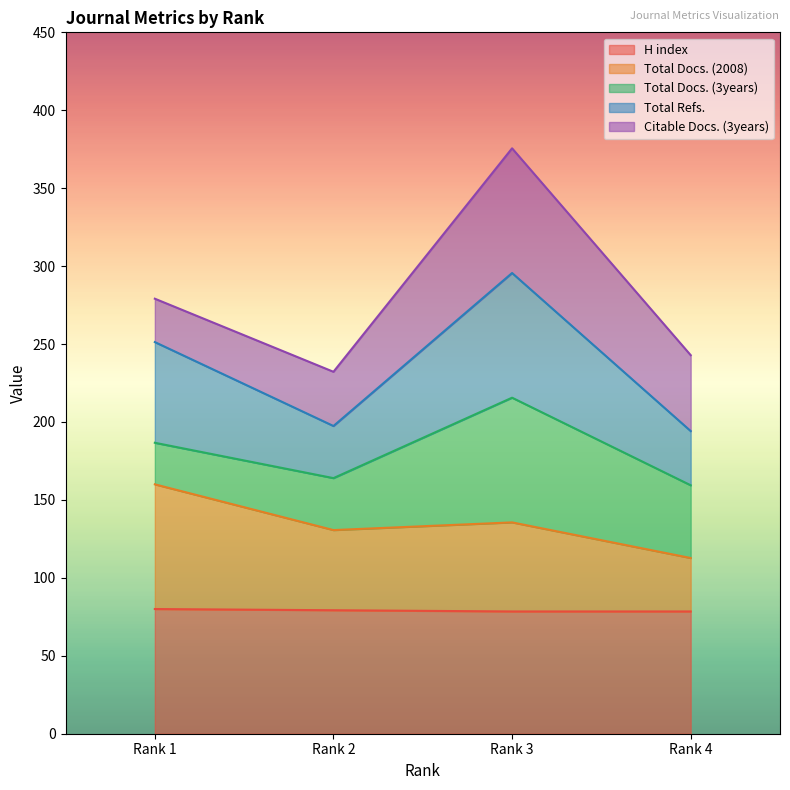

Count the number of categories in the chart.

4